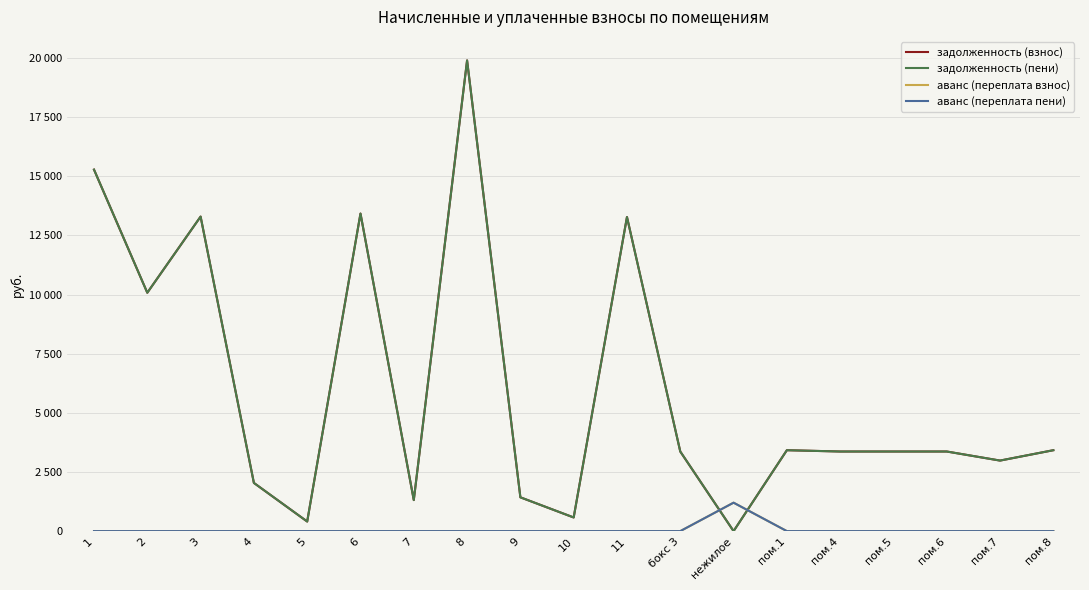

What is the spread (max minus min) of values at 3?

13293.6